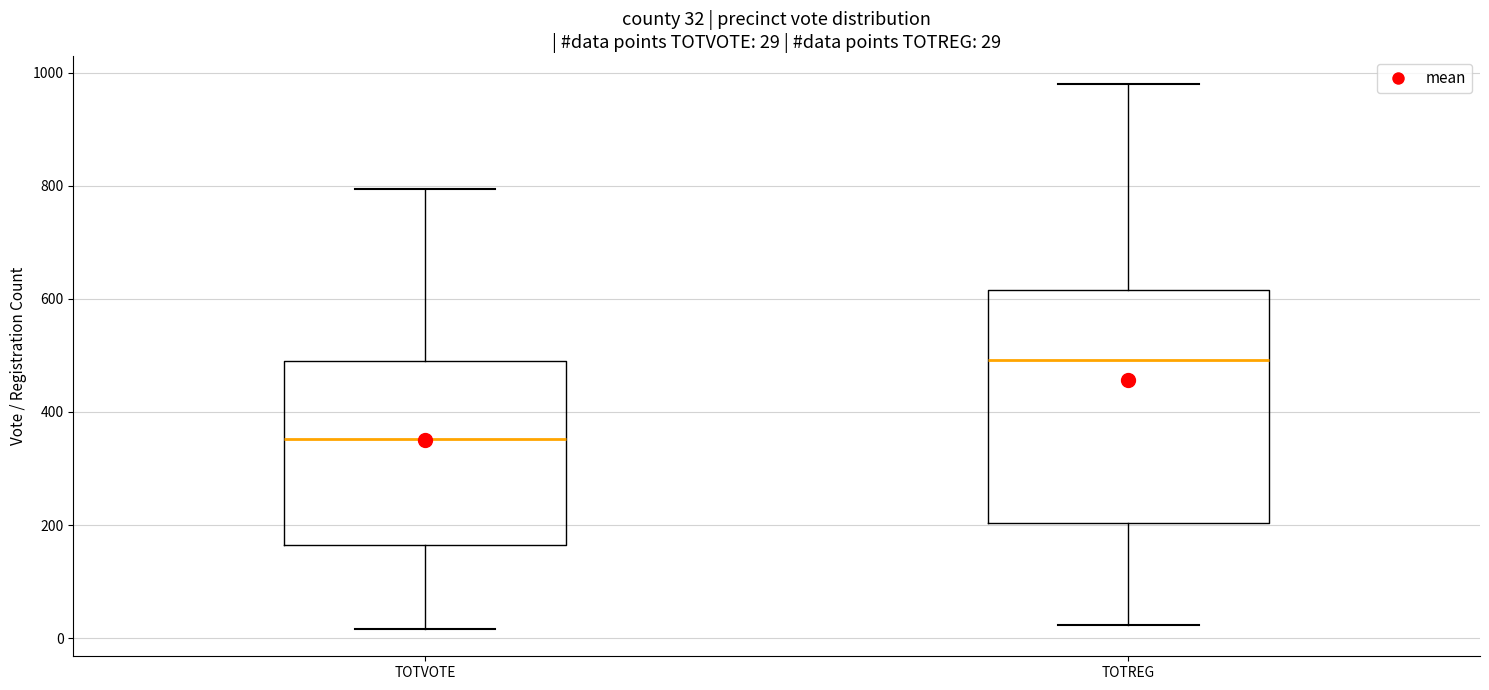

Which box's median line is the lowest?

TOTVOTE